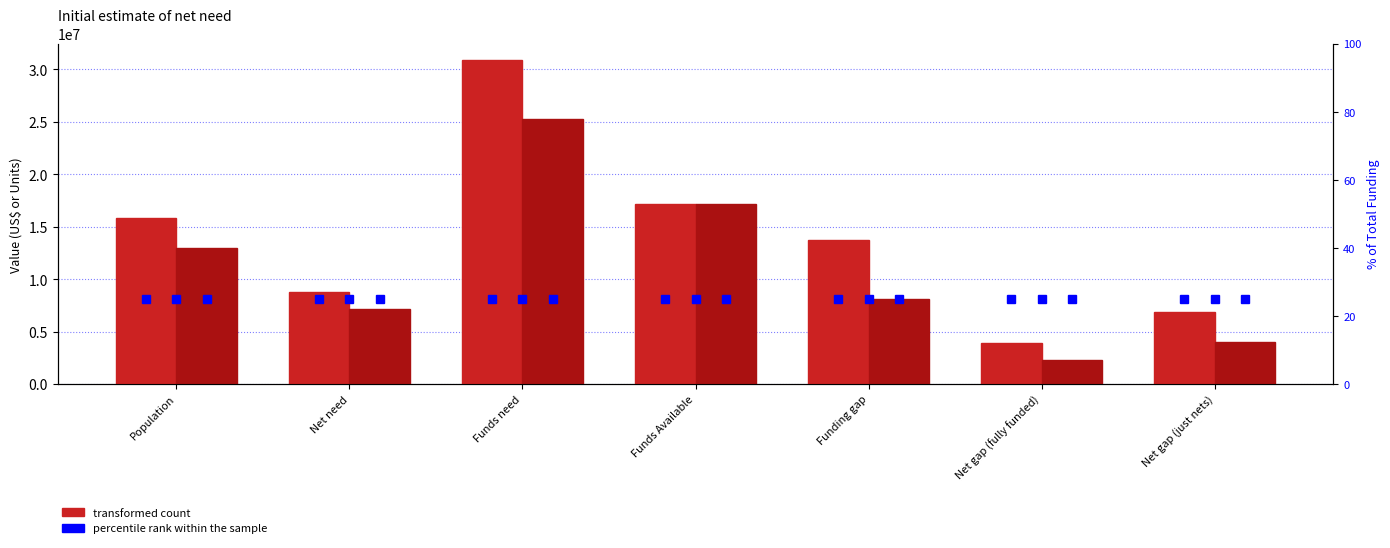

What is the highest value of the Updated net need (2) series?

30884546.0